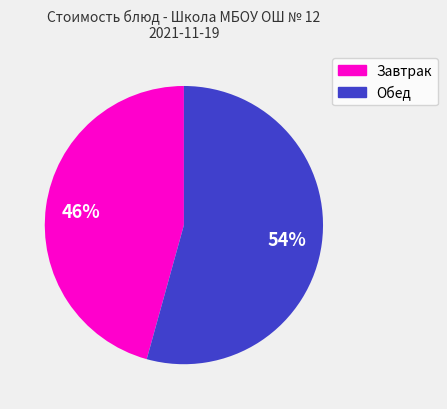

Is there any slice that represents more than half of the pie?

Yes